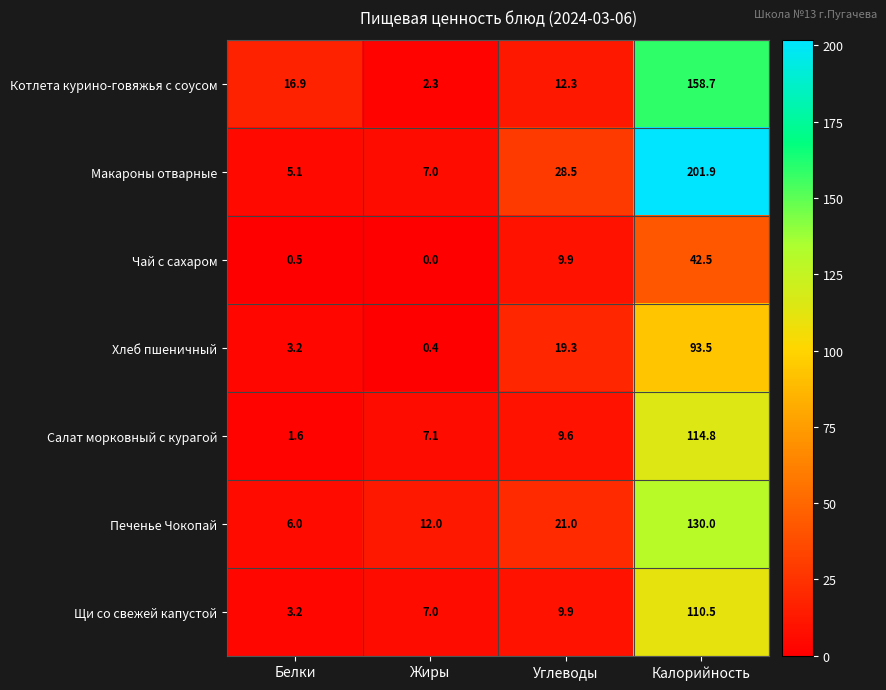

Rank the categories by Щи со свежей капустой value from highest to lowest.

Калорийность, Углеводы, Жиры, Белки